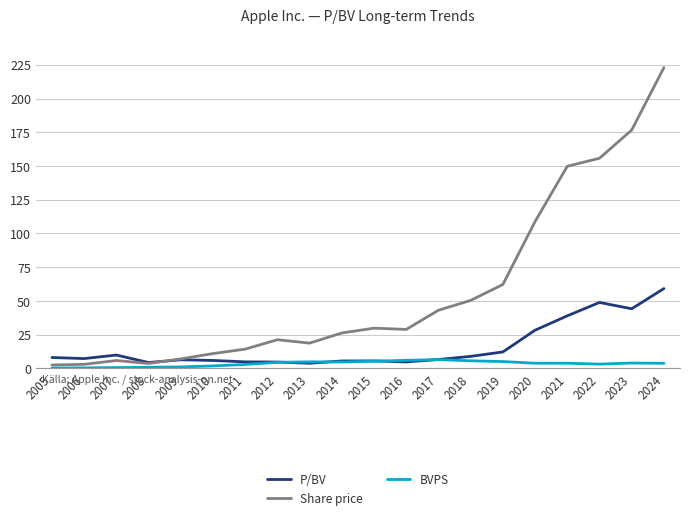

The value of Share price at 2005 is 2.6. True or false?

True